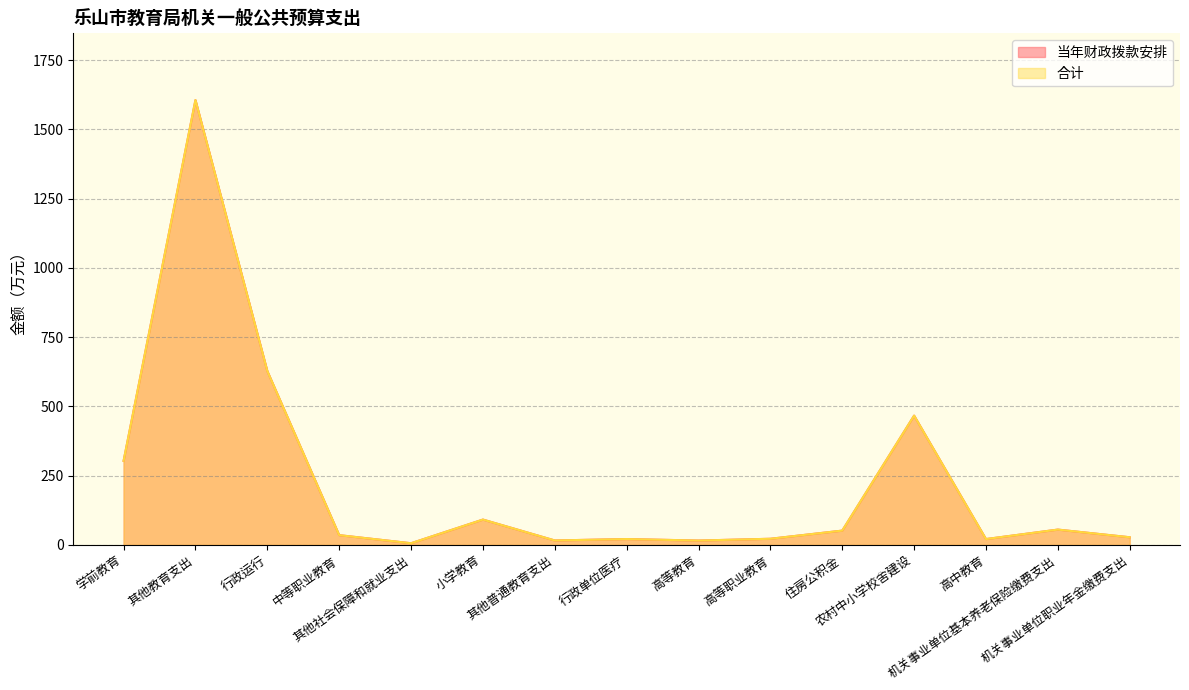

Reading right to left, what are all the values shown in this chart?

当年财政拨款安排: 27.7	55.3	21.1	466.8	51.6	22.2	15.8	21.1	16.1	91.5	6.1	35.2	627.8	1606.2	303.4
合计: 27.7	55.3	21.1	466.8	51.6	22.2	15.8	21.1	16.1	91.5	6.1	35.2	627.8	1606.2	303.4